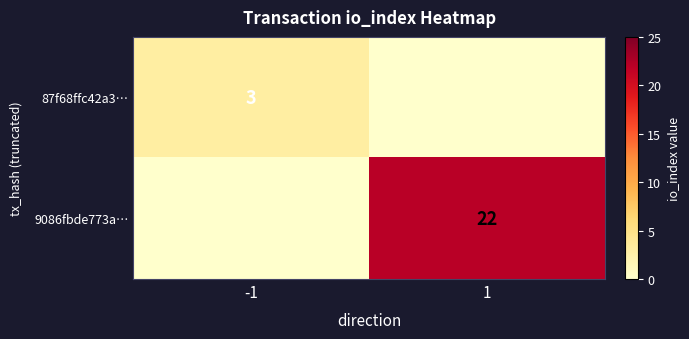

Count the number of data series in this chart.

2